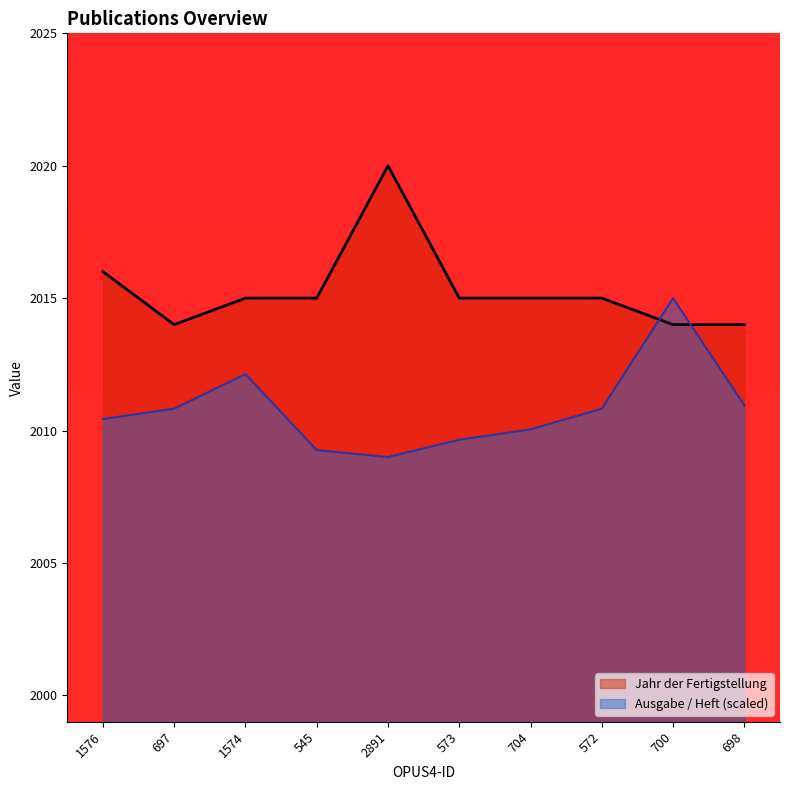

Which has a higher value, 573 or 1576?

1576